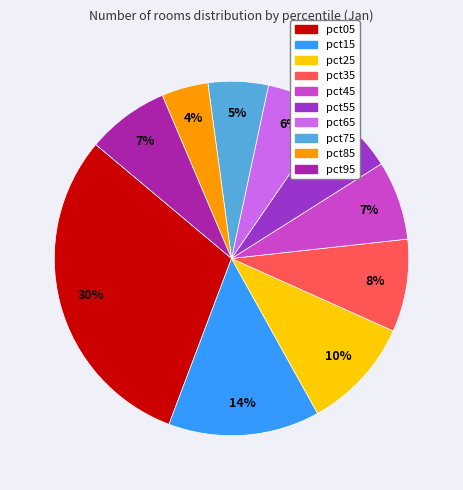

Does any single category account for the majority?

No